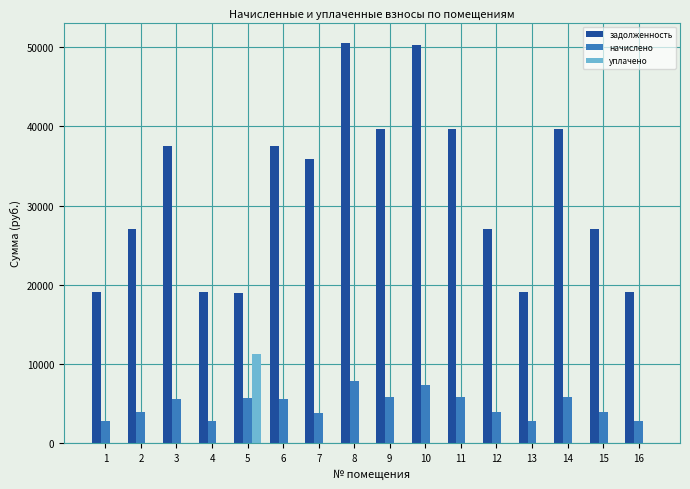

Which series changed the most between 5 and 10?

задолженность